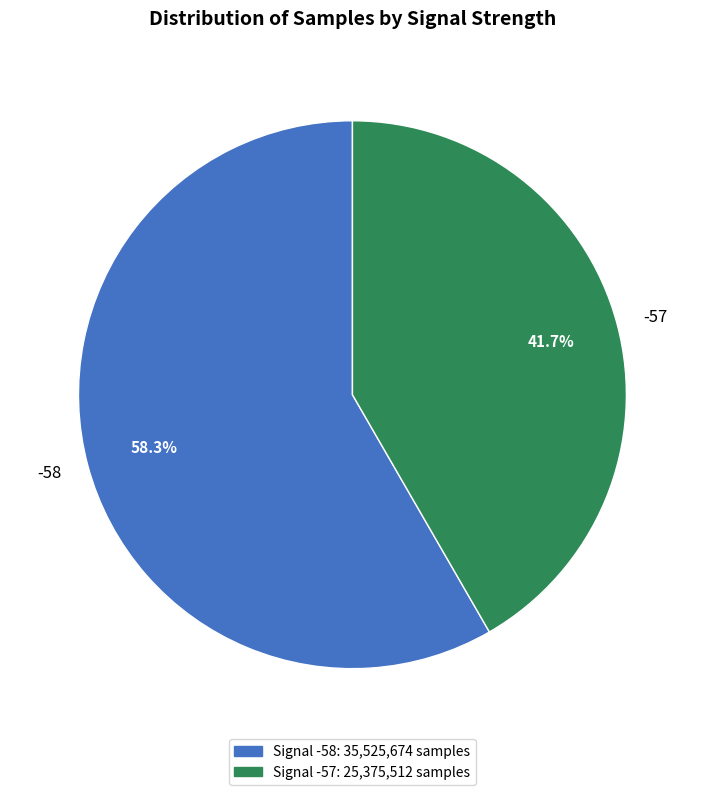

Does -58 account for over 50% of the chart?

Yes